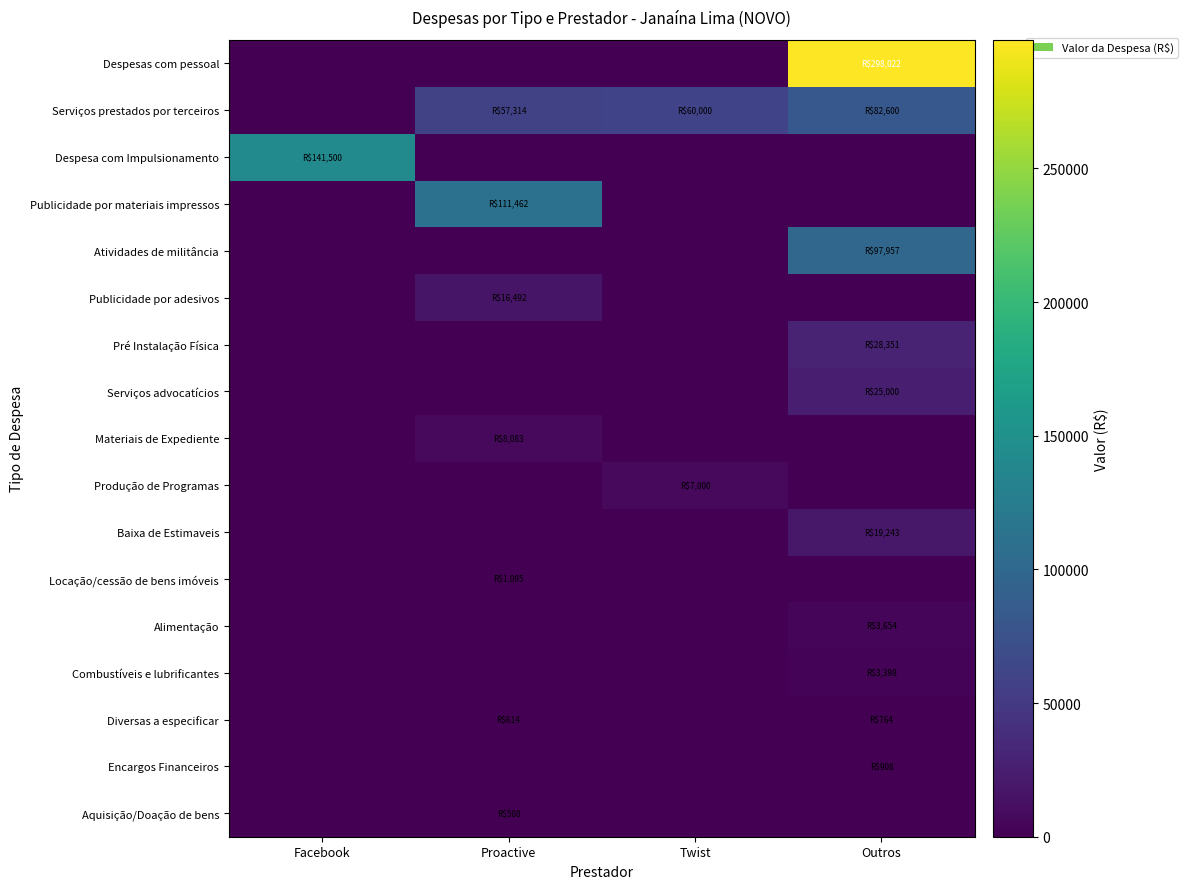

At how many categories does at least one series exceed 45245?

4